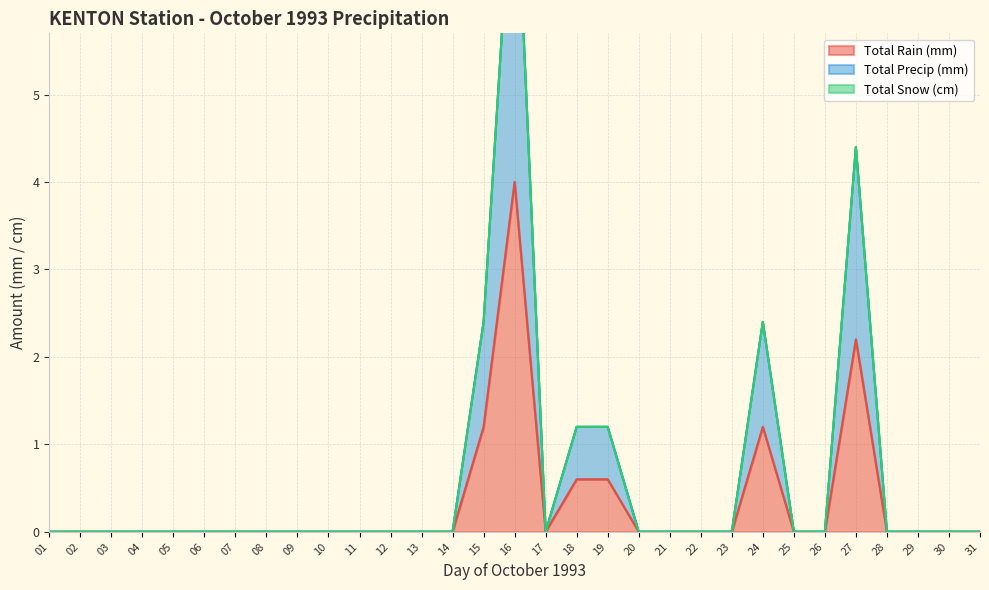

The Total Rain (mm) series shows 0.0 at 14. True or false?

True